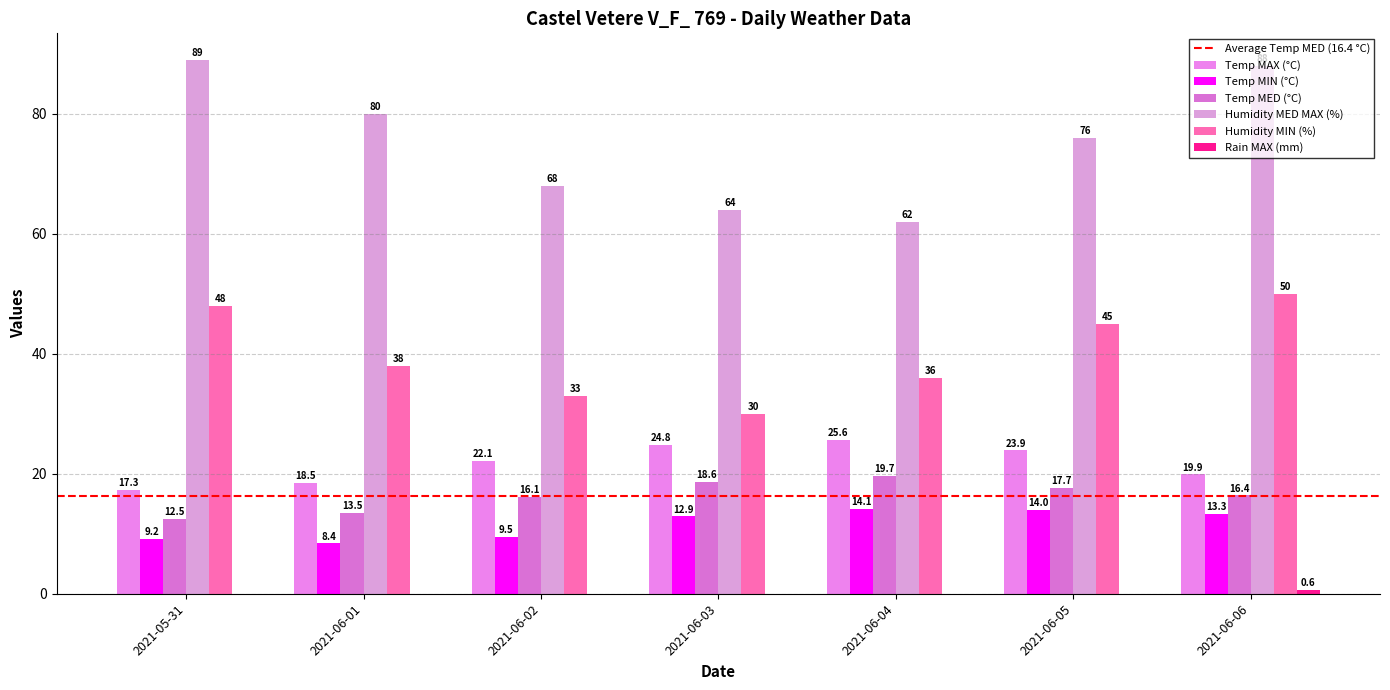

Reading right to left, extract all data points from this chart.

Temp MAX (°C): 2021-06-06=19.9	2021-06-05=23.9	2021-06-04=25.6	2021-06-03=24.8	2021-06-02=22.1	2021-06-01=18.5	2021-05-31=17.3
Temp MIN (°C): 2021-06-06=13.3	2021-06-05=14.0	2021-06-04=14.1	2021-06-03=12.9	2021-06-02=9.5	2021-06-01=8.4	2021-05-31=9.2
Temp MED (°C): 2021-06-06=16.4	2021-06-05=17.7	2021-06-04=19.7	2021-06-03=18.6	2021-06-02=16.1	2021-06-01=13.5	2021-05-31=12.5
Humidity MED MAX (%): 2021-06-06=88.0	2021-06-05=76.0	2021-06-04=62.0	2021-06-03=64.0	2021-06-02=68.0	2021-06-01=80.0	2021-05-31=89.0
Humidity MIN (%): 2021-06-06=50.0	2021-06-05=45.0	2021-06-04=36.0	2021-06-03=30.0	2021-06-02=33.0	2021-06-01=38.0	2021-05-31=48.0
Rain MAX (mm): 2021-06-06=0.6	2021-06-05=0.0	2021-06-04=0.0	2021-06-03=0.0	2021-06-02=0.0	2021-06-01=0.0	2021-05-31=0.0